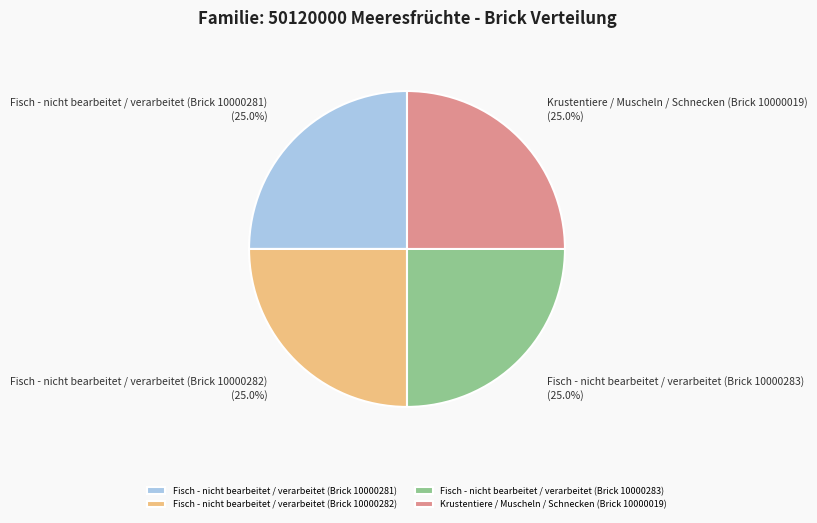

Does Krustentiere / Muscheln / Schnecken (Brick 10000019) account for over 50% of the chart?

No